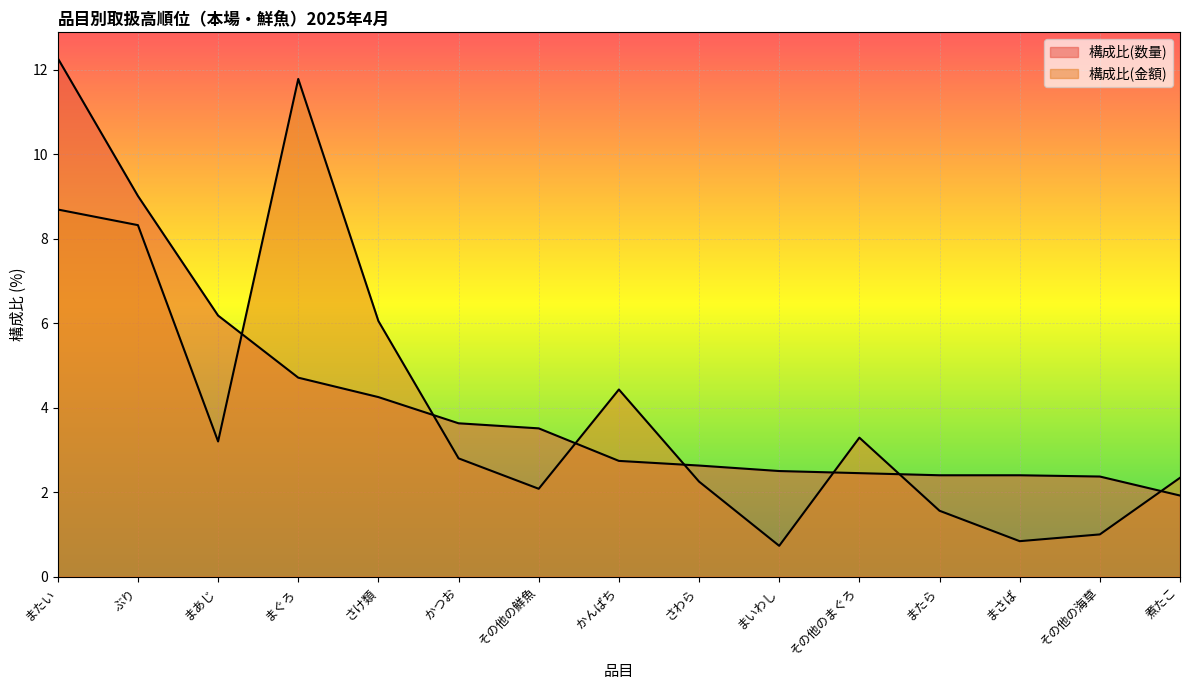

Between which two adjacent categories do 構成比(金額) and 構成比(数量) first intersect?

まあじ and まぐろ